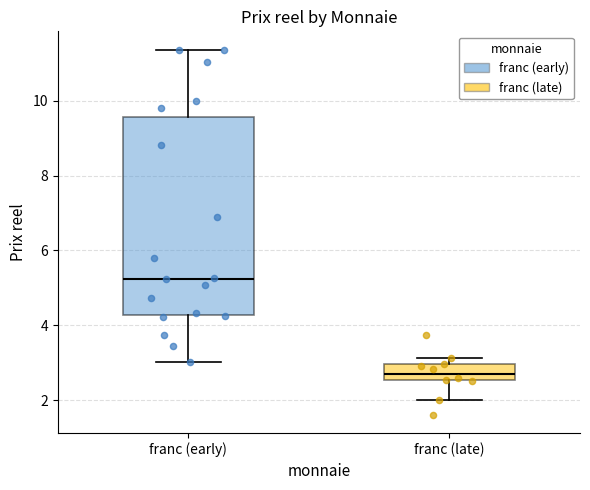

Where does the median line of the box for franc (late) sit on the y-axis? The values are not printed on the chart, so give them approximately, as read against the axis.

2.8